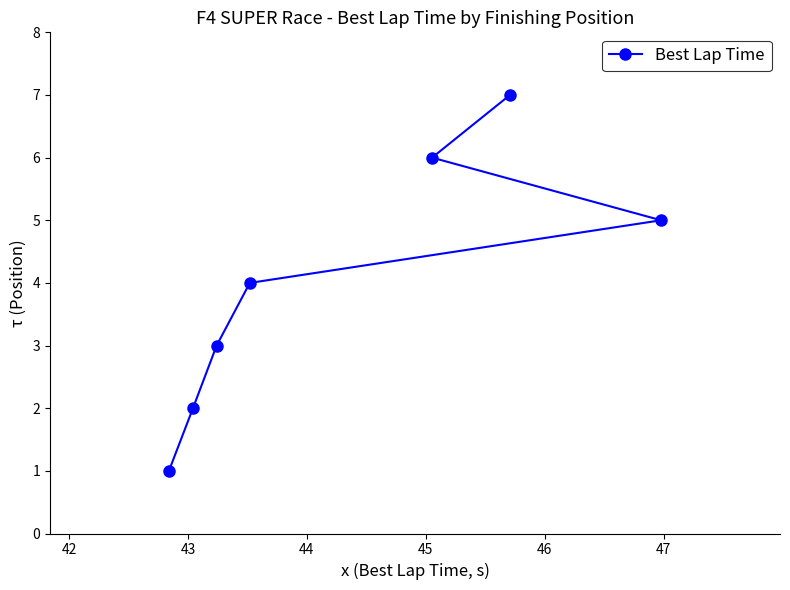

What is the greatest value displayed?

7